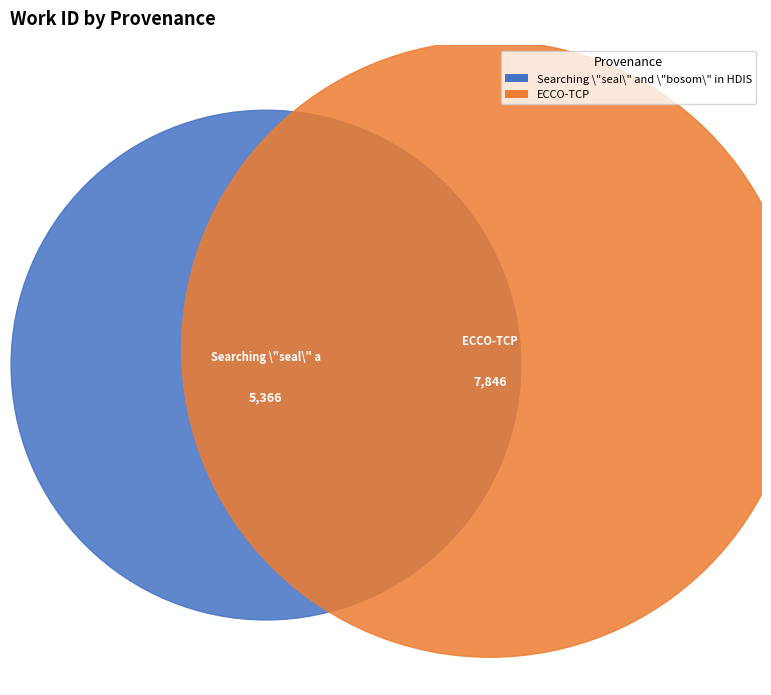

Is there any slice that represents more than half of the pie?

Yes